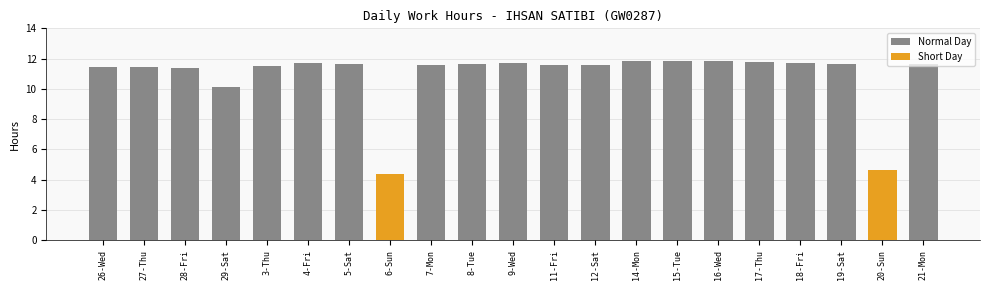

True or false: the data shows 3.6 at 28-Fri.

False